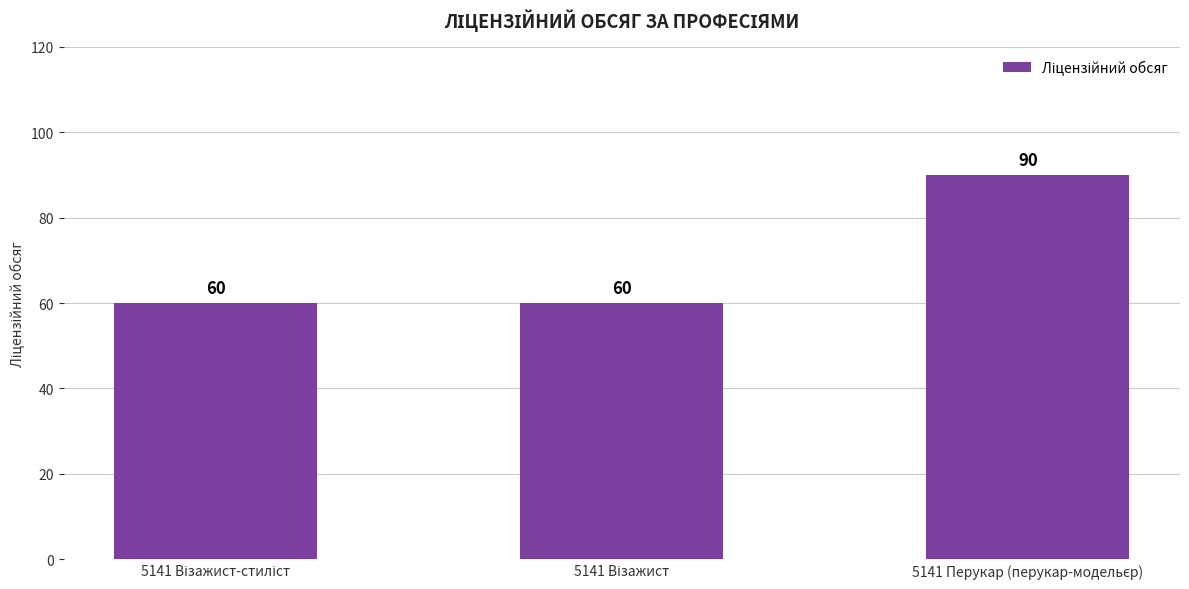

Reading left to right, what are all the values shown in this chart?

60	60	90